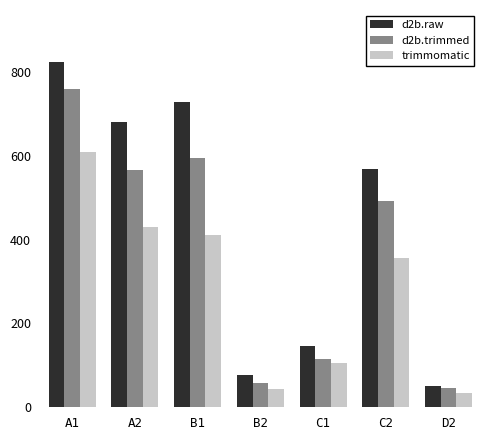

Reading left to right, list all the values displayed in this chart.

d2b.raw: A1=824	A2=680	B1=729	B2=76	C1=145	C2=569	D2=51
d2b.trimmed: A1=759	A2=566	B1=594	B2=57	C1=116	C2=492	D2=47
trimmomatic: A1=610	A2=431	B1=411	B2=44	C1=106	C2=355	D2=33